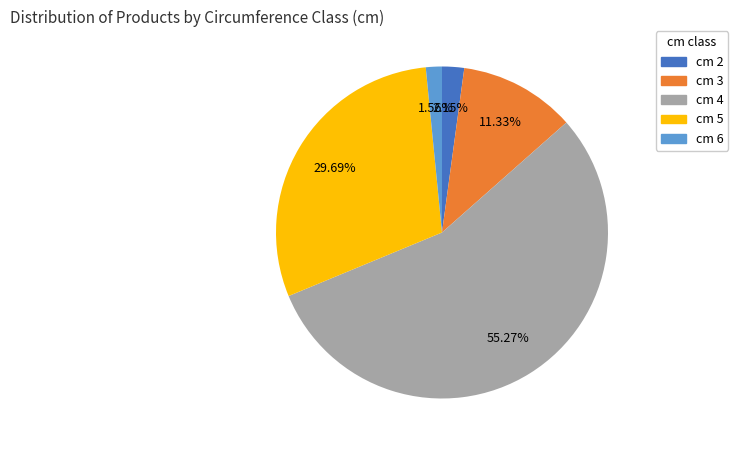

Is the sum of cm 3 and cm 5 greater than half?

No